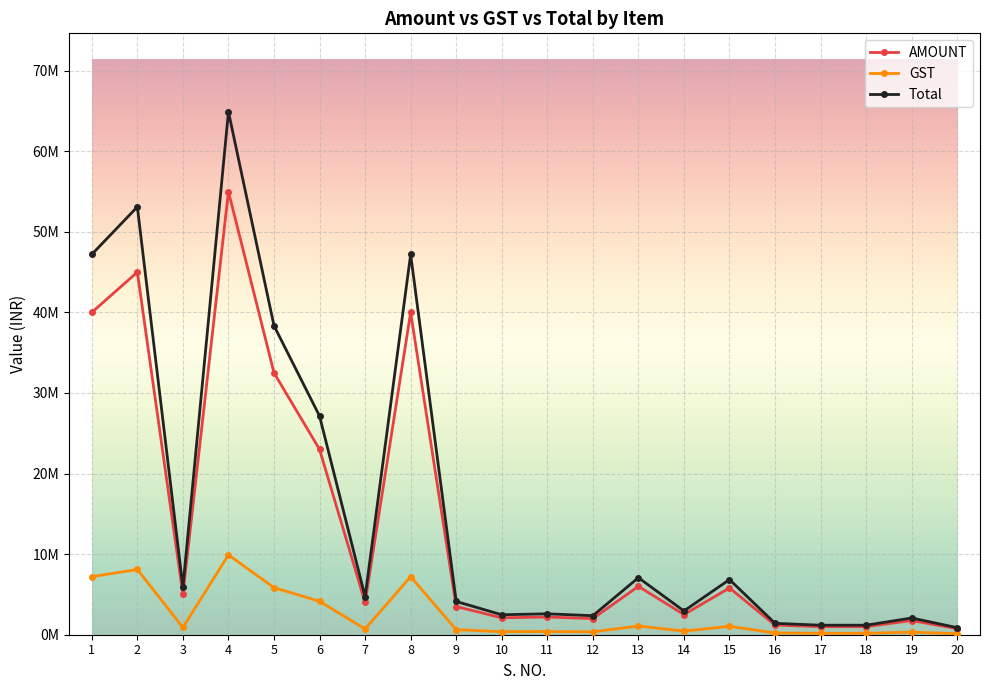

List the series in order of their peak value, lowest first.

GST, AMOUNT, Total